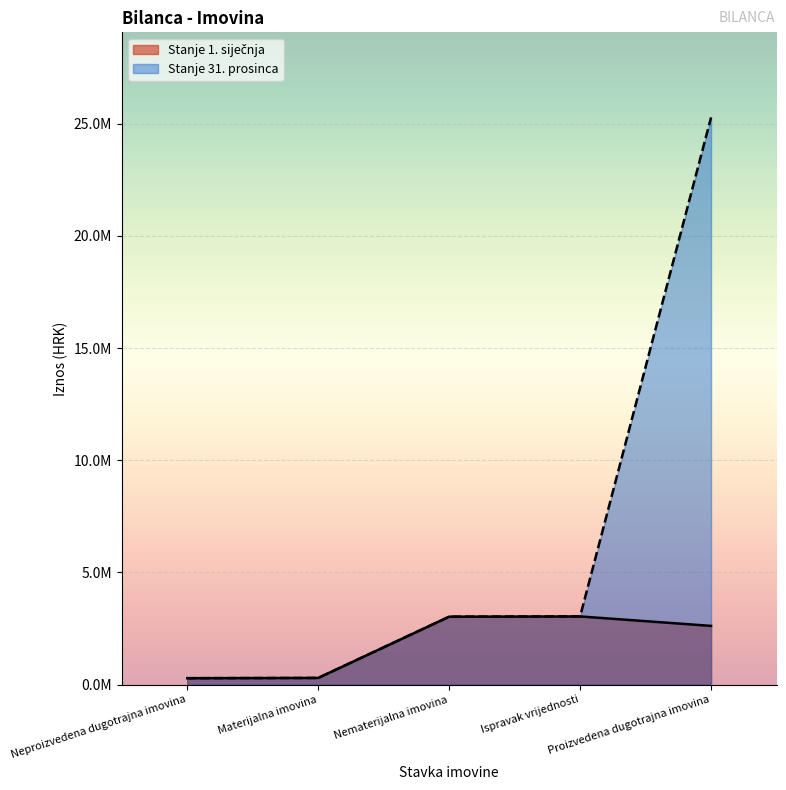

Reading left to right, extract all data points from this chart.

Neproizvedena dugotrajna imovina: 286562.0	286562.1	100.0
Materijalna imovina: 297579.0	297578.7	100.0
Nematerijalna imovina: 3028553.0	3028553.3	100.0
Ispravak vrijednosti: 3039570.0	3039569.9	100.0
Proizvedena dugotrajna imovina: 2618608.0	25286550.2	965.6